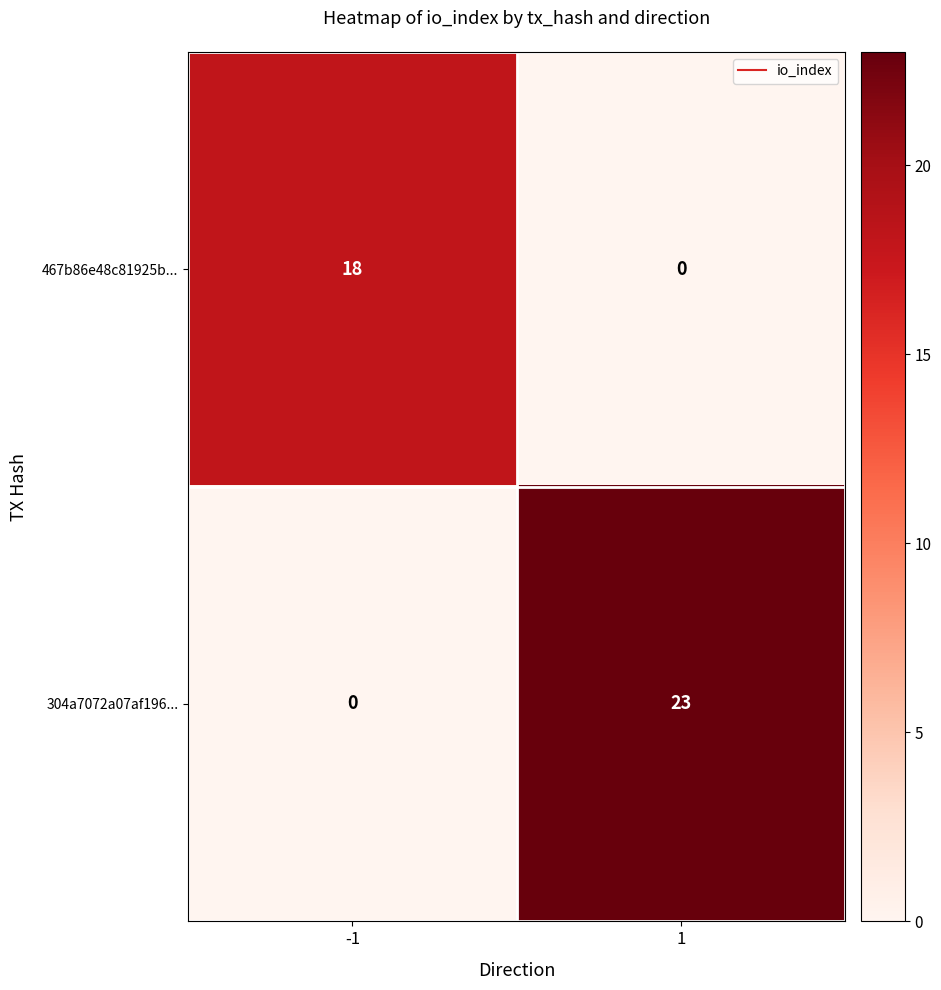

What is the greatest value displayed?

23